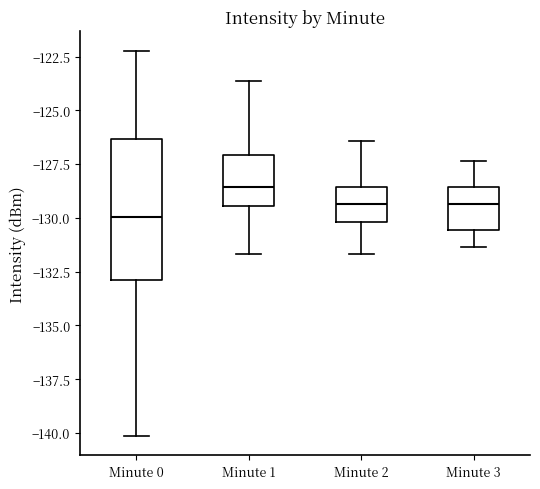

Which box has the lowest median line?

Minute 0